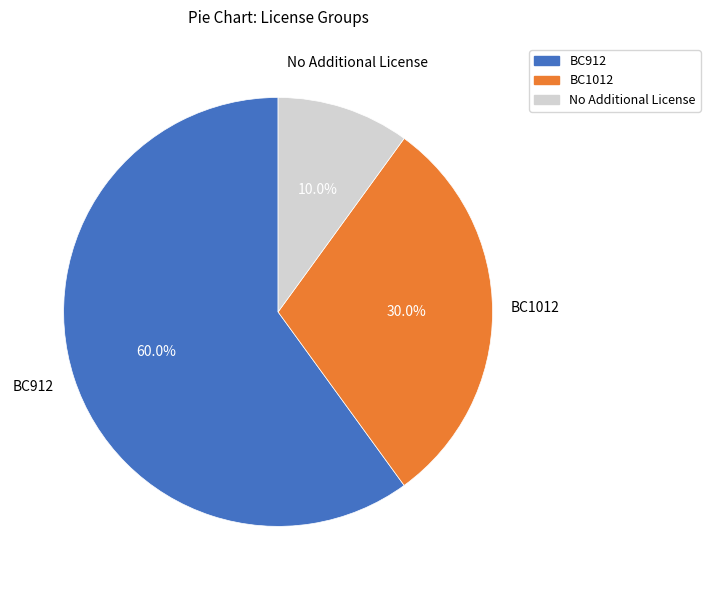

Is there any slice that represents more than half of the pie?

Yes